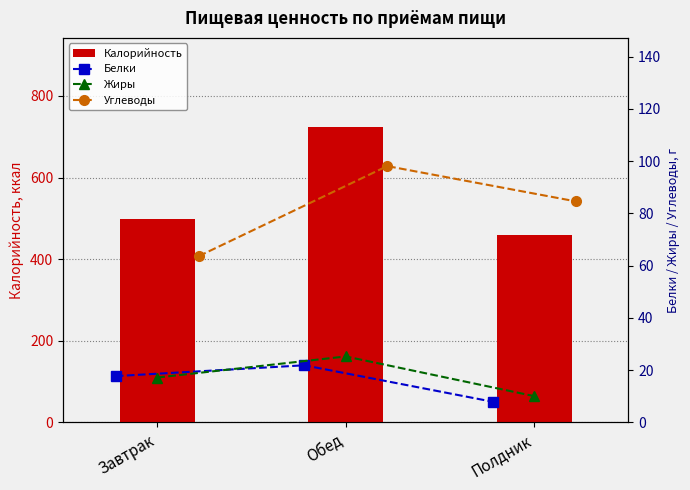

The value of Калорийность at Полдник is 685.0. True or false?

False